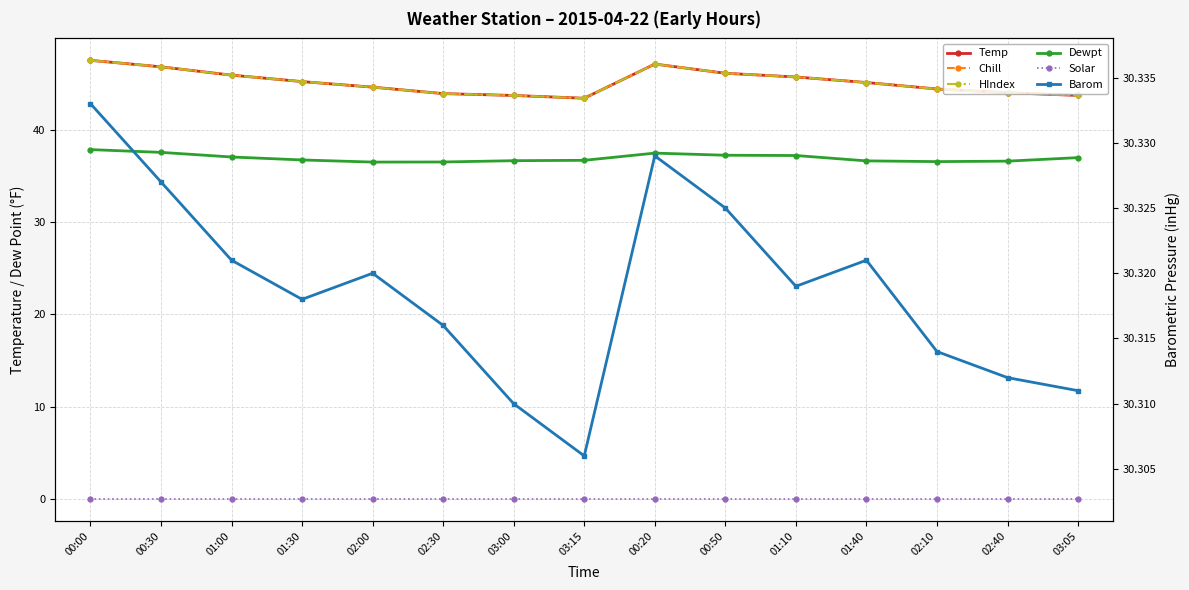

Does the chart display data point markers on the line(s)?

Yes